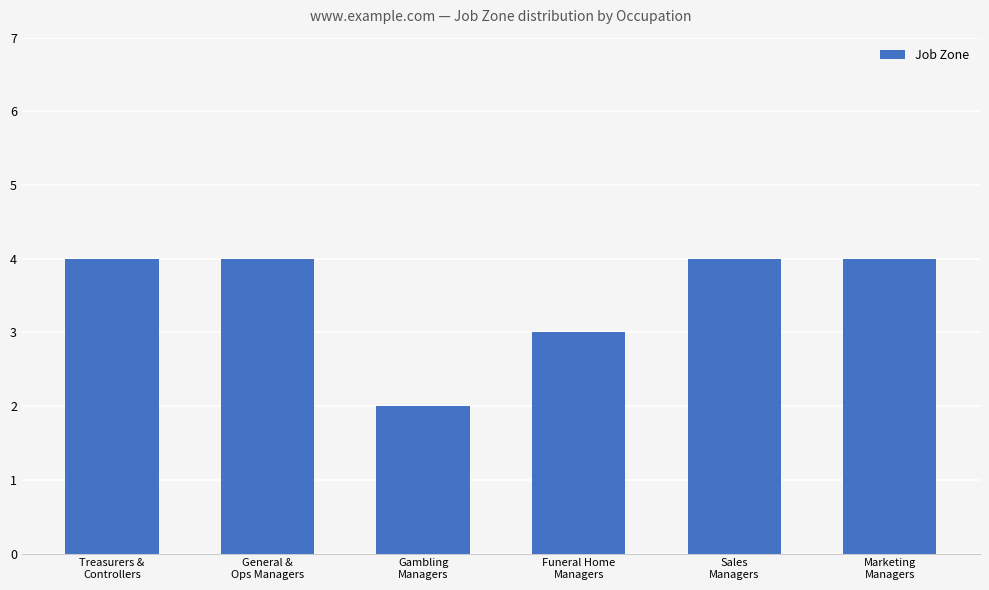

Is it true that the value at Sales
Managers is 1?

False